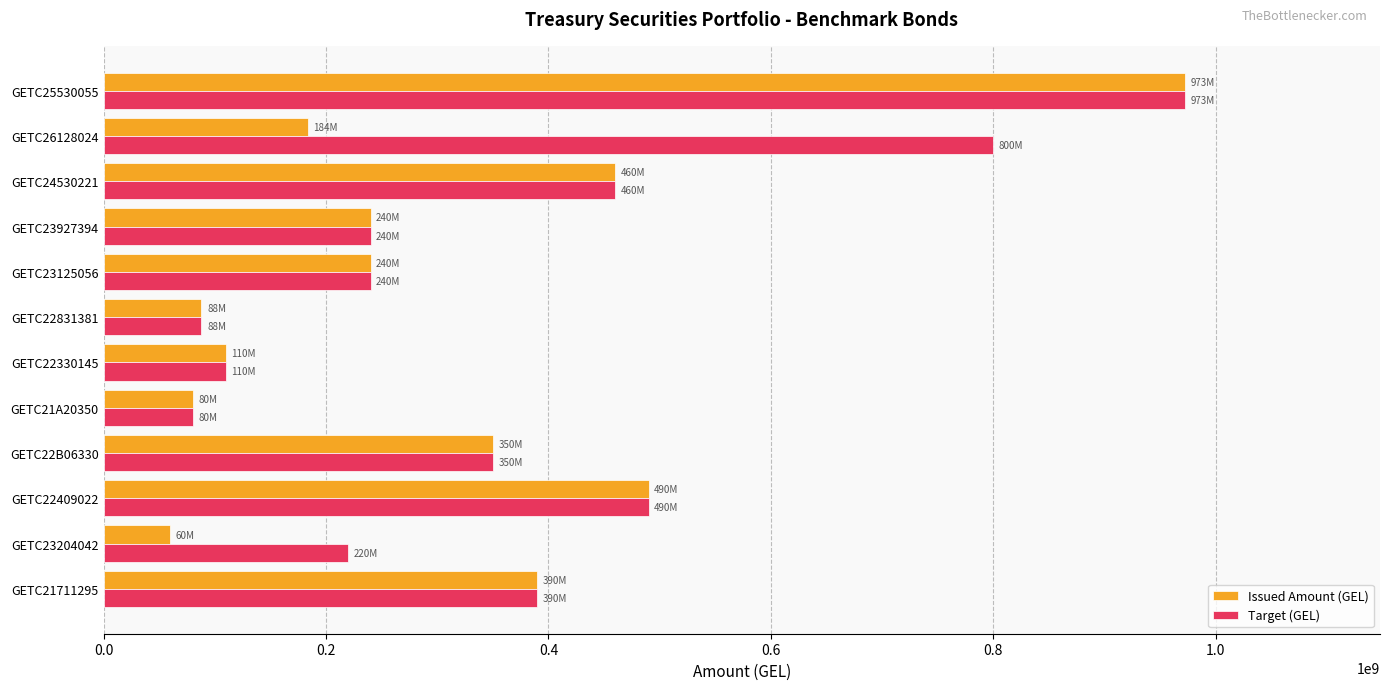

What is the approximate value of Target (GEL) at GETC22B06330, to the nearest 50?

350000000